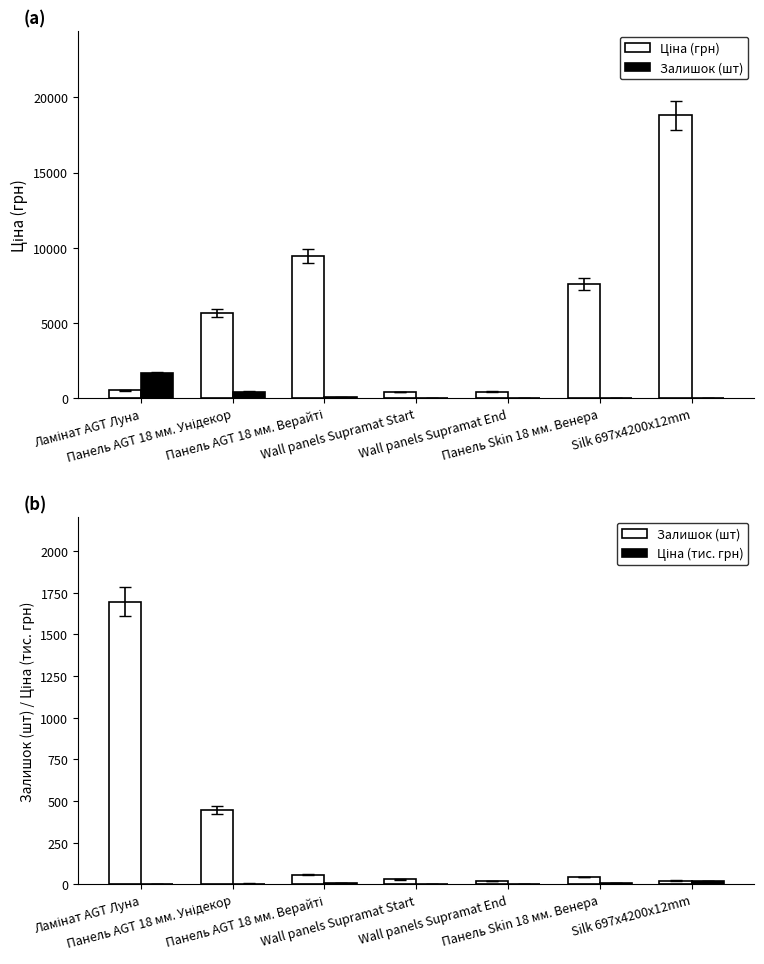

Does the chart contain stacked bars?

No